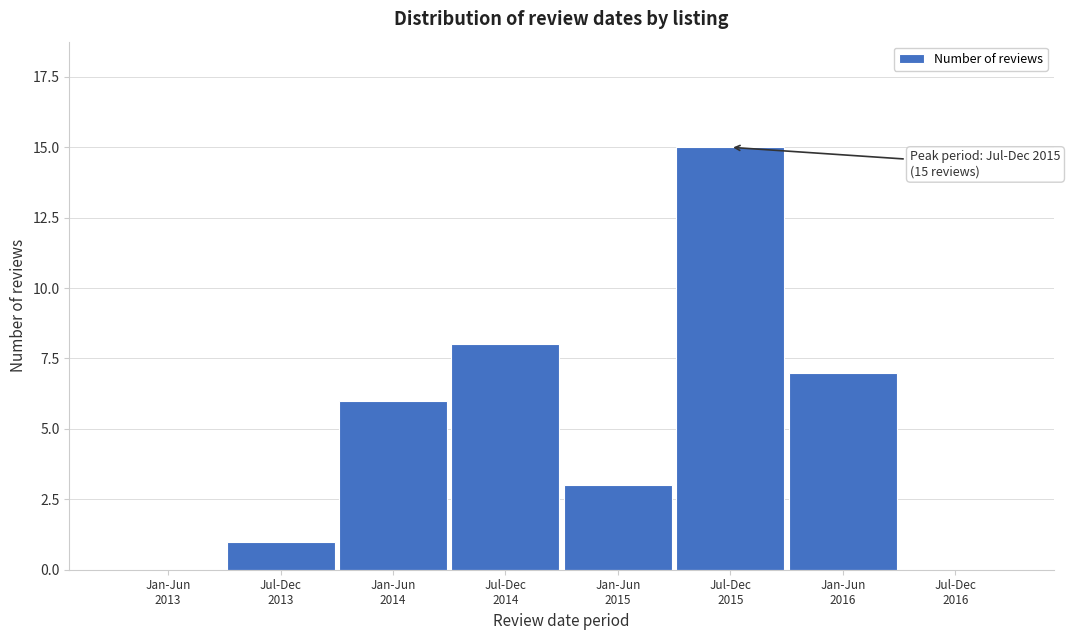

What is the greatest value displayed?

15